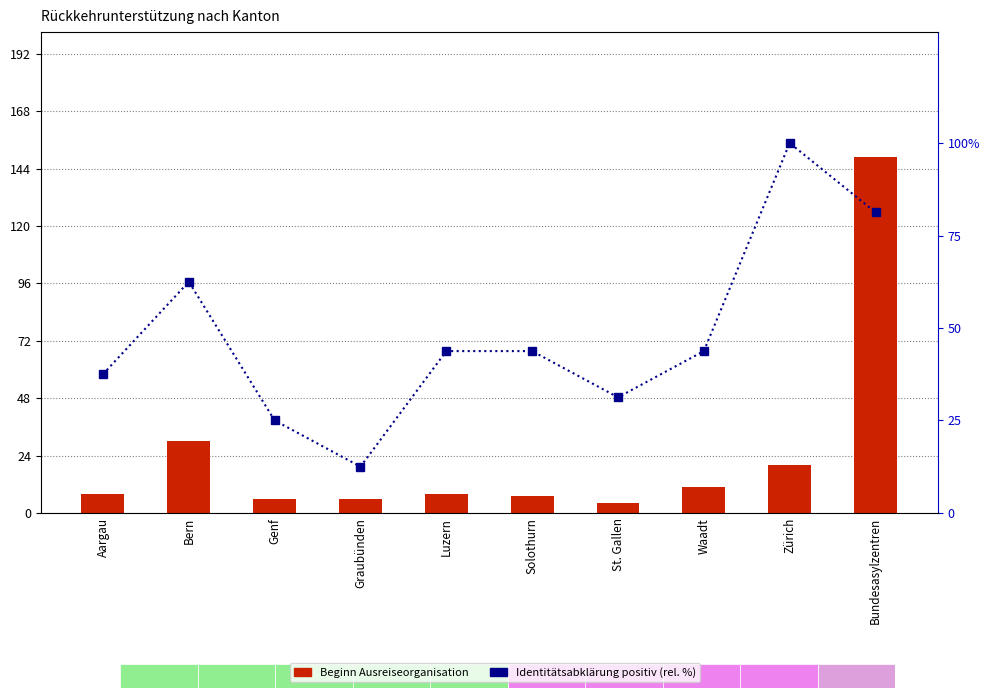

What is the value of the Beginn Ausreiseorganisation bar at the 9th from the left?

20.0